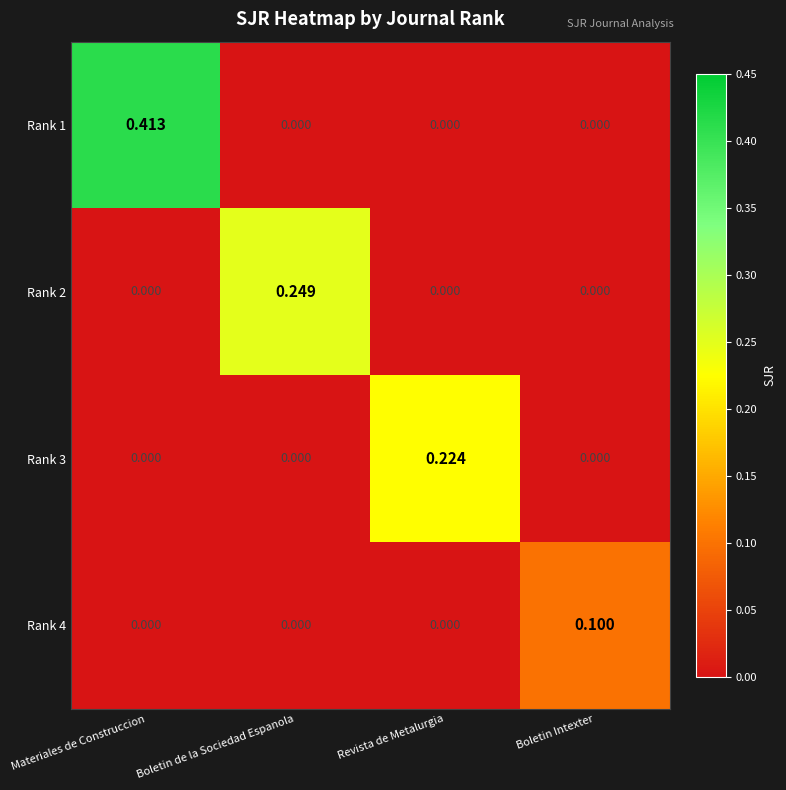

Is the value of Rank 3 at Revista de Metalurgia greater than the value of Rank 4 at Boletin Intexter?

Yes